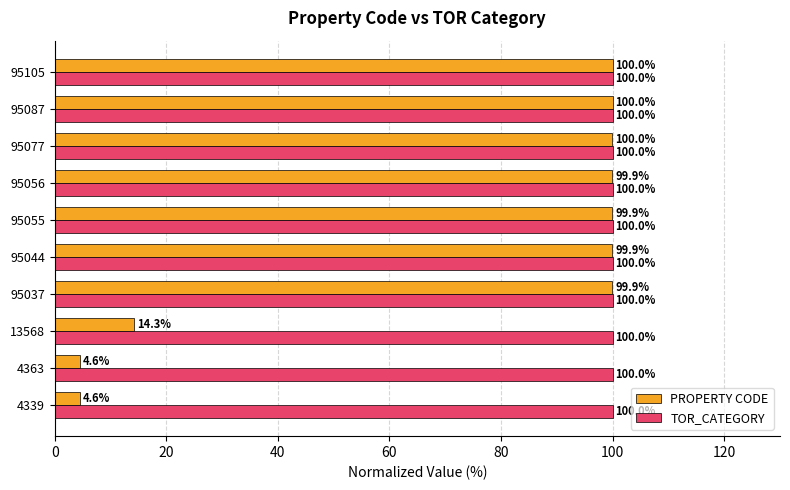

At which label is PROPERTY CODE closest to 52?

13568